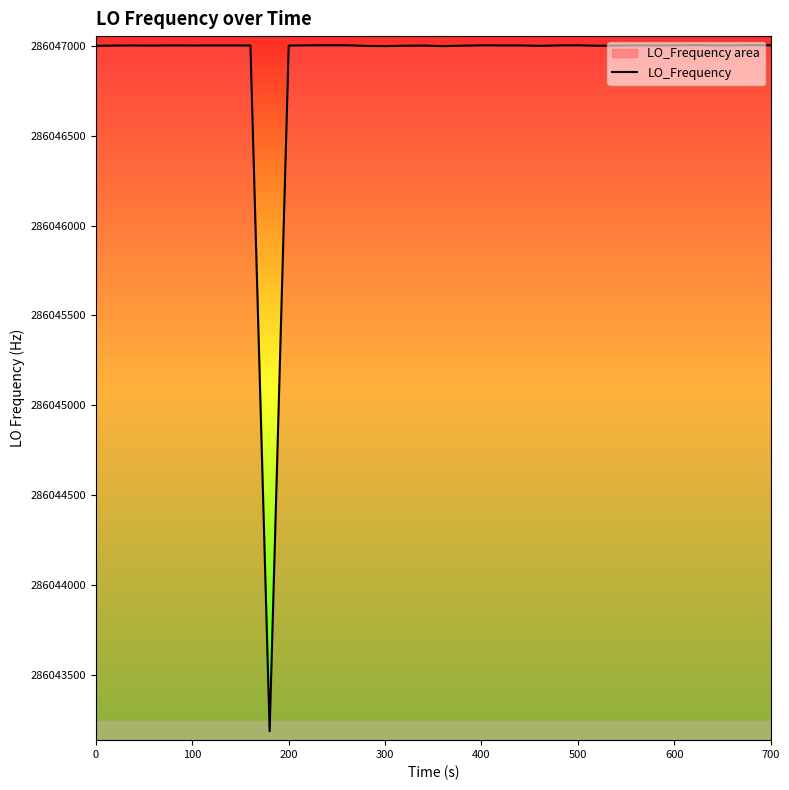

Does the chart display data point markers on the line(s)?

No